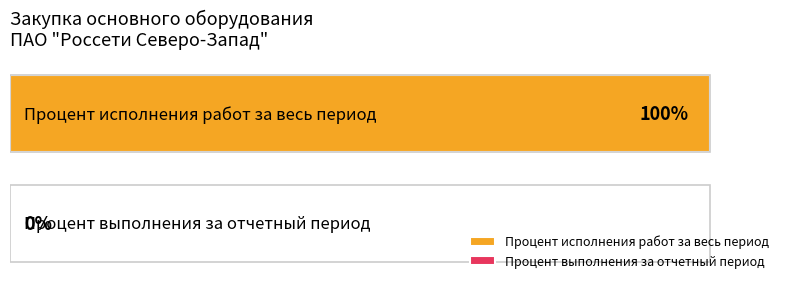

How many bars are there in each group?

2